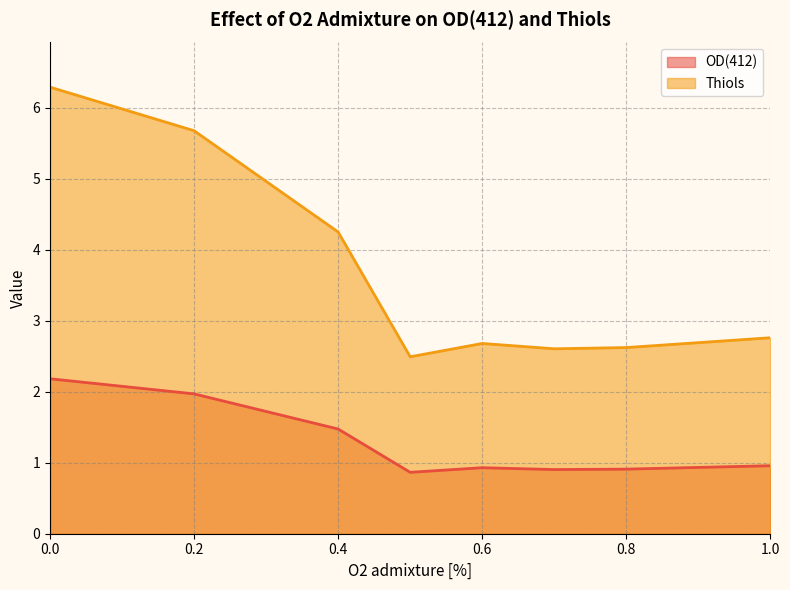

What are all the series names shown in the legend?

OD(412), Thiols